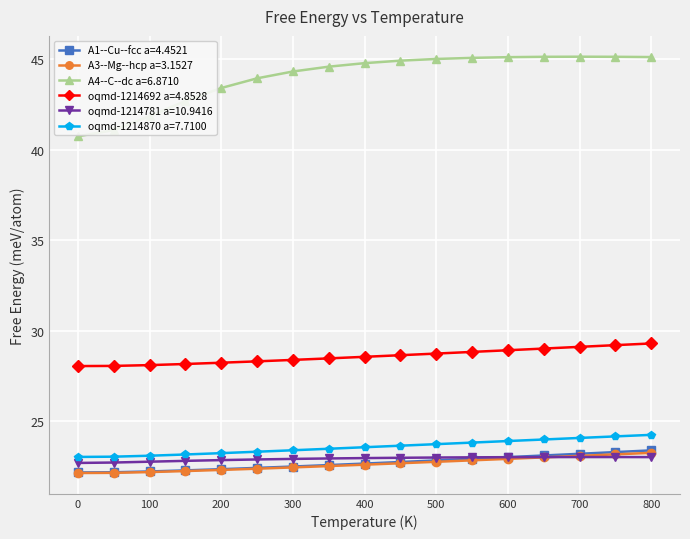

Which series has the widest spread of values?

A4--C--dc a=6.8710